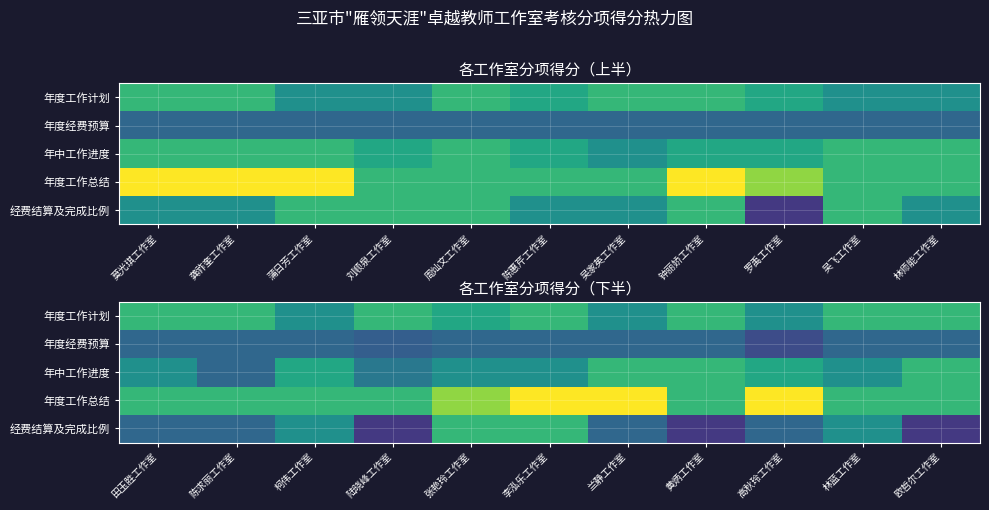

Which series has the largest total across all categories?

年度工作总结